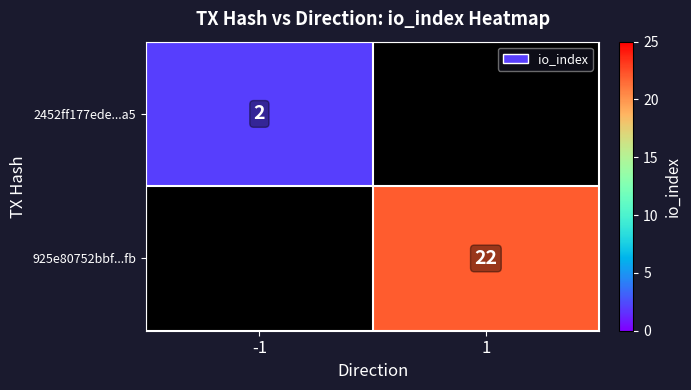

The value of 2452ff177ede...a5 at -1 is 3. True or false?

False